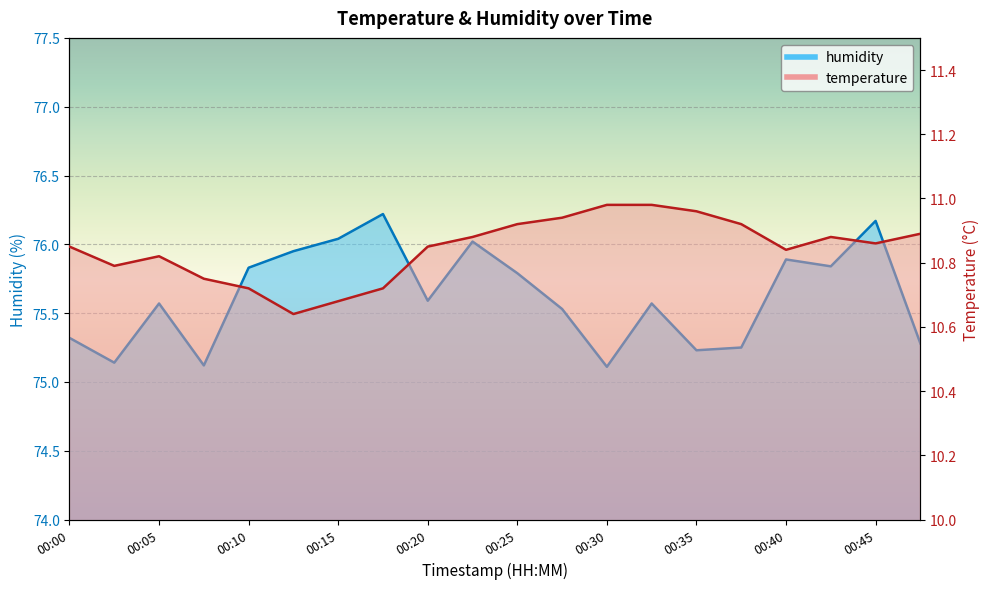

Is the value of humidity at 00:40 greater than the value of temperature at 00:27?

Yes